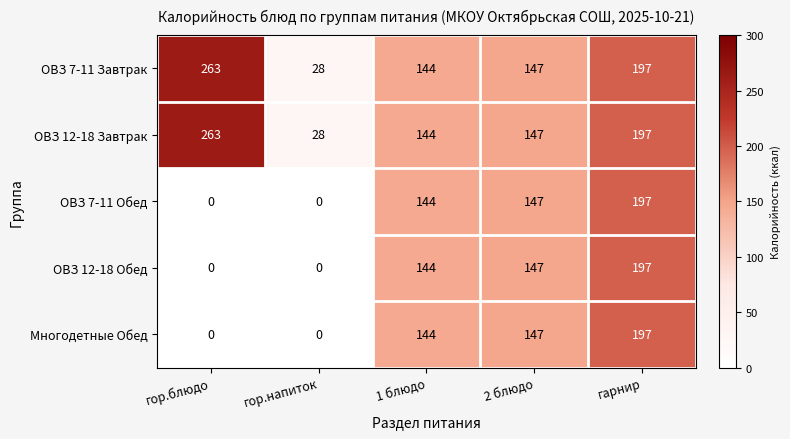

At which category is the sum across all series the highest?

гарнир